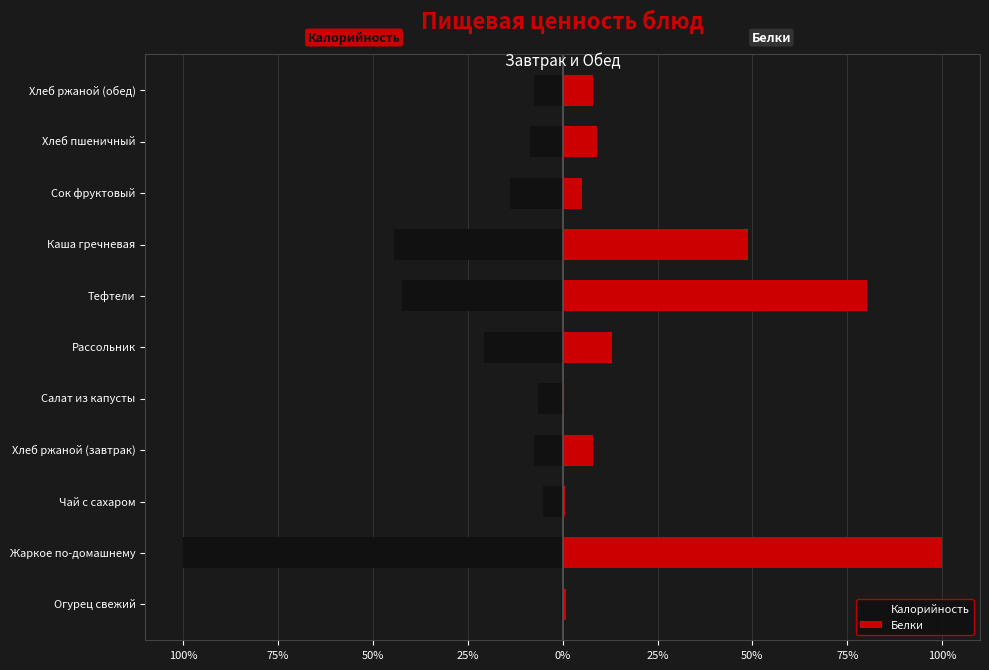

How many distinct data groups are displayed?

2